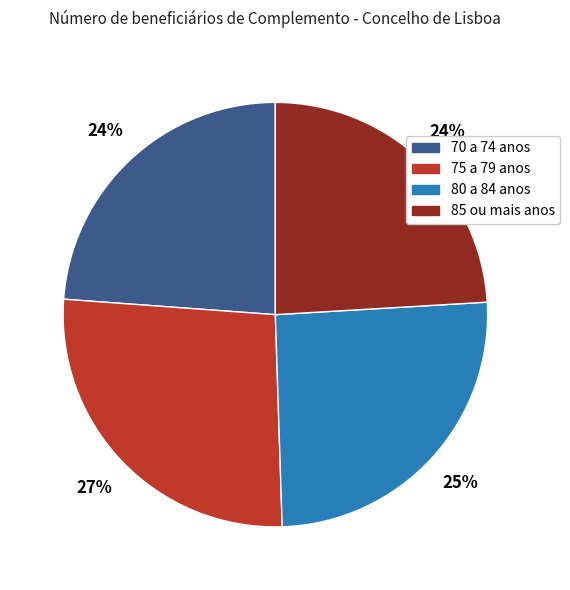

How many segments does this pie chart have?

4